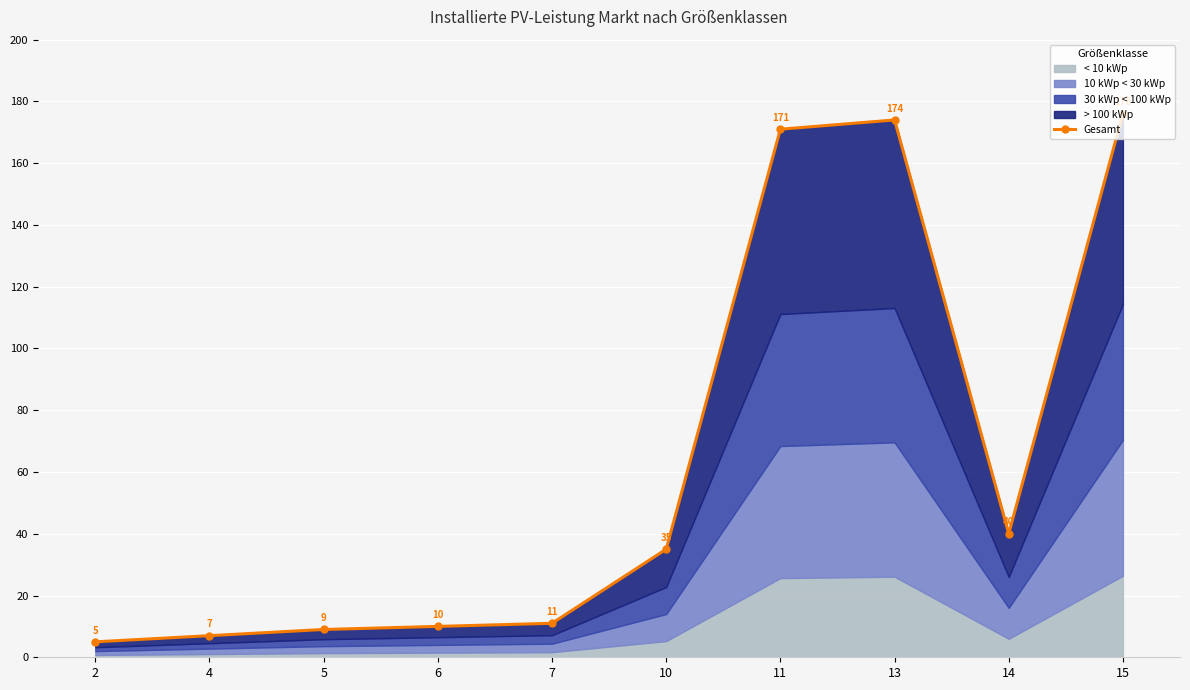

How many points are higher than both their immediate neighbors (excluding endpoints)?

1